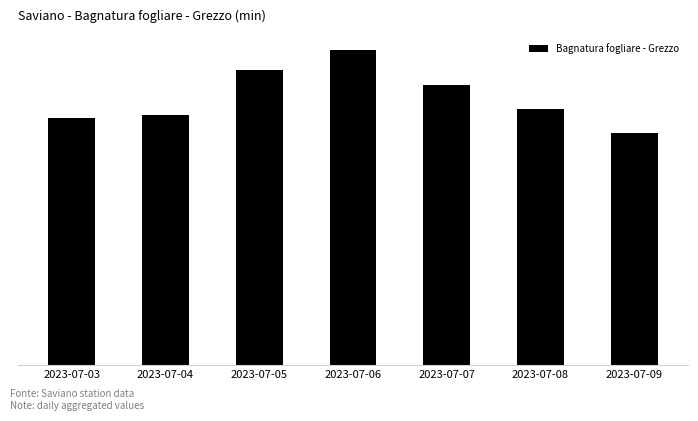

What is the change in value from 2023-07-04 to 2023-07-06?

+138.2